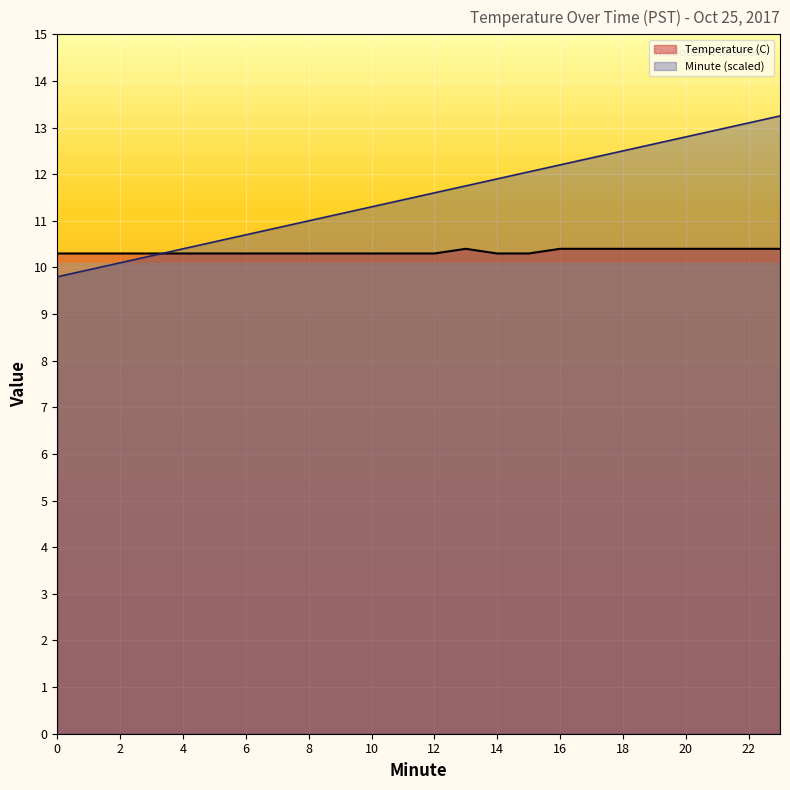

How many lines are shown in the chart?

2